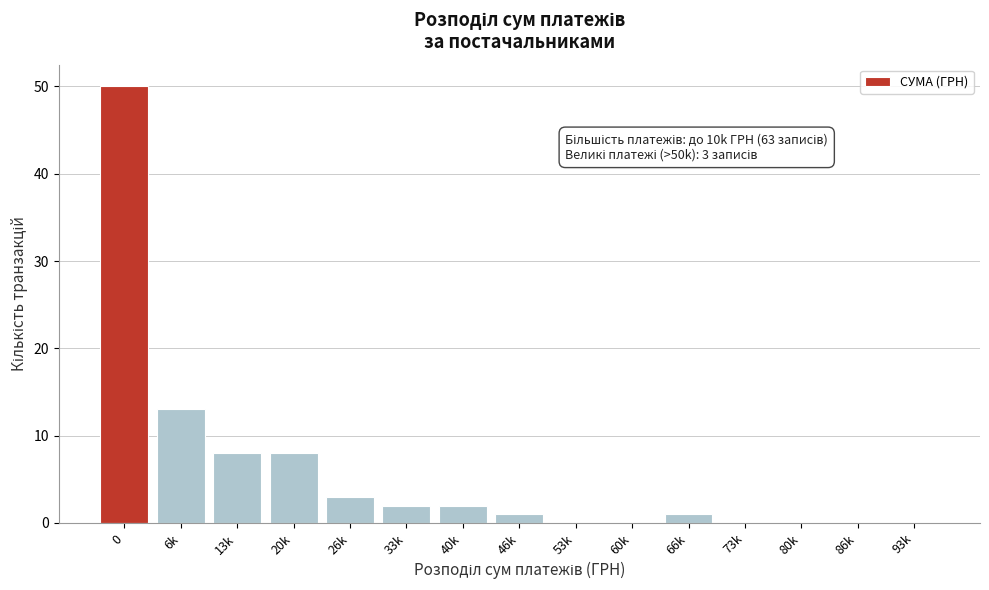

Reading right to left, extract all data points from this chart.

93k=0	86k=0	80k=0	73k=0	66k=1	60k=0	53k=0	46k=1	40k=2	33k=2	26k=3	20k=8	13k=8	6k=13	0=50